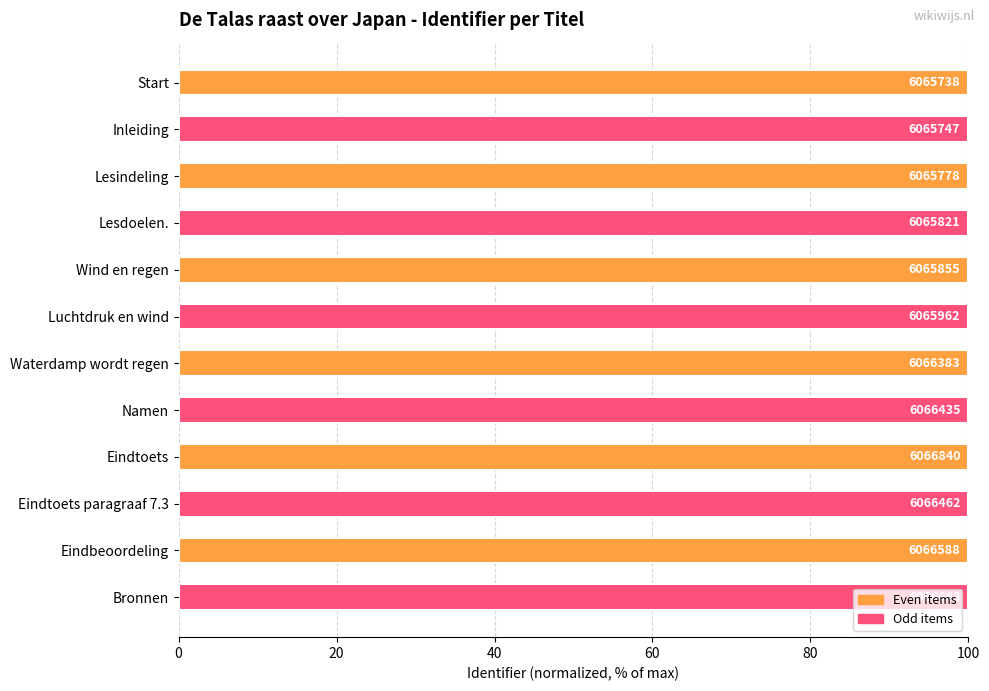

Does the chart contain any negative values?

No